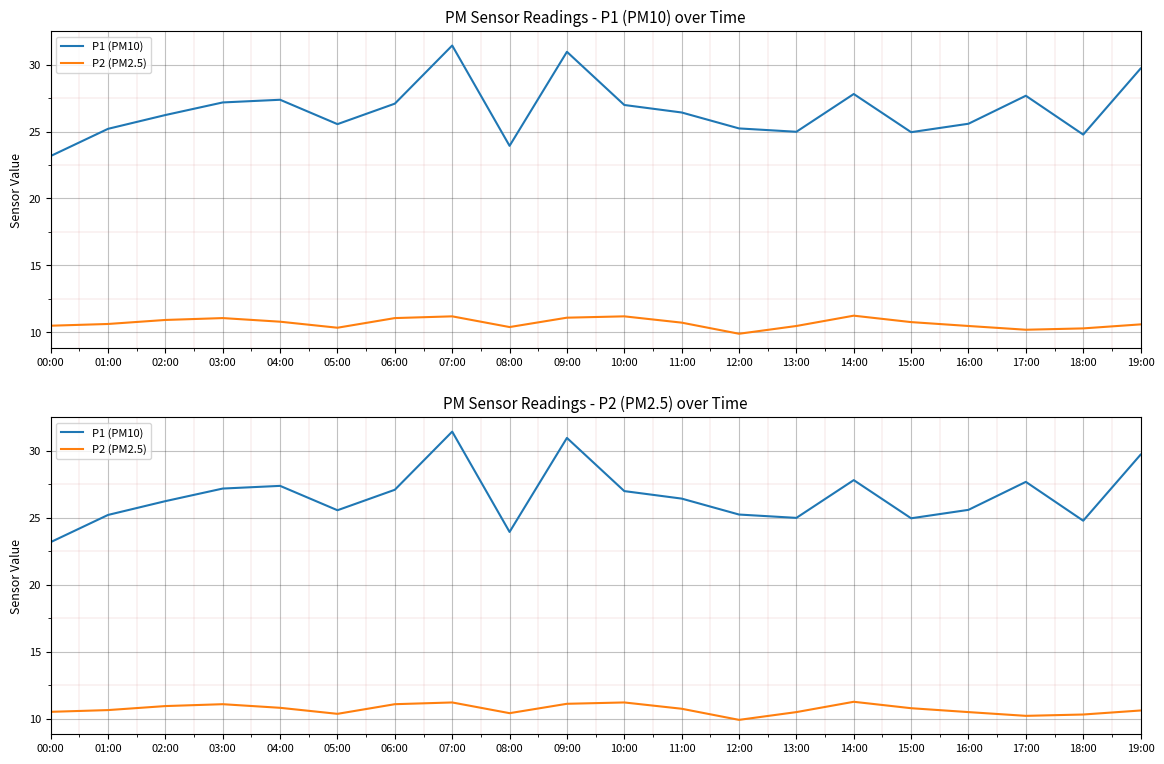

In P1 (PM10), how many points are higher than both neighbors (excluding endpoints)?

5